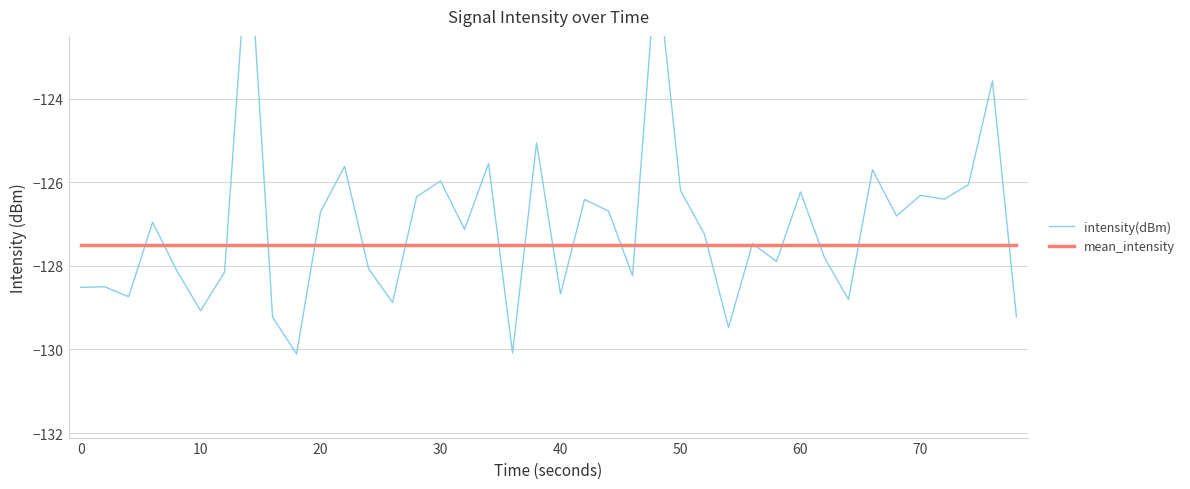

Which series has the largest range (max minus min)?

intensity(dBm)